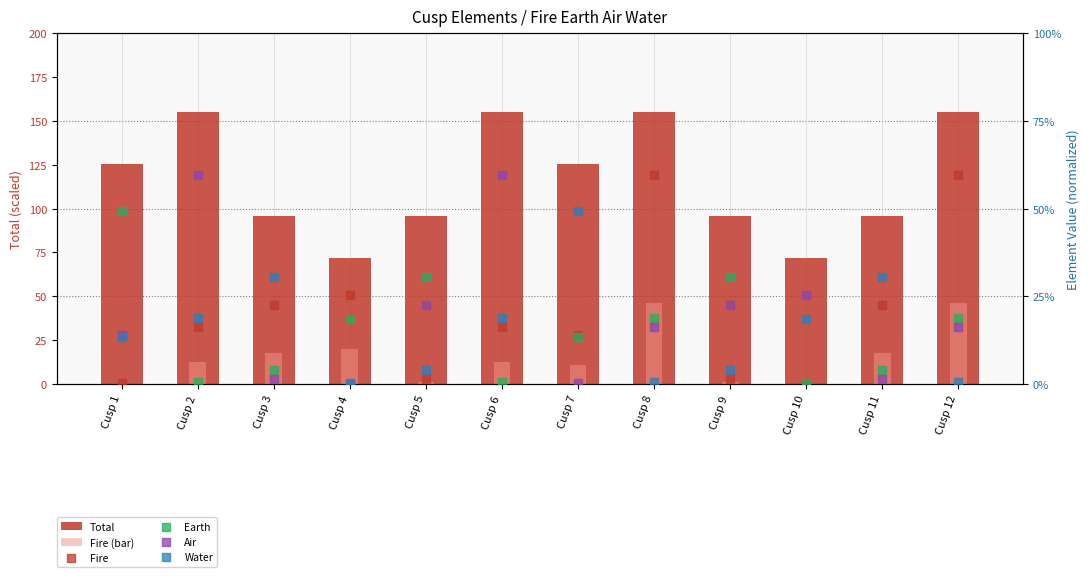

Is the value of Air at Cusp 7 greater than the value of Water at Cusp 4?

Yes